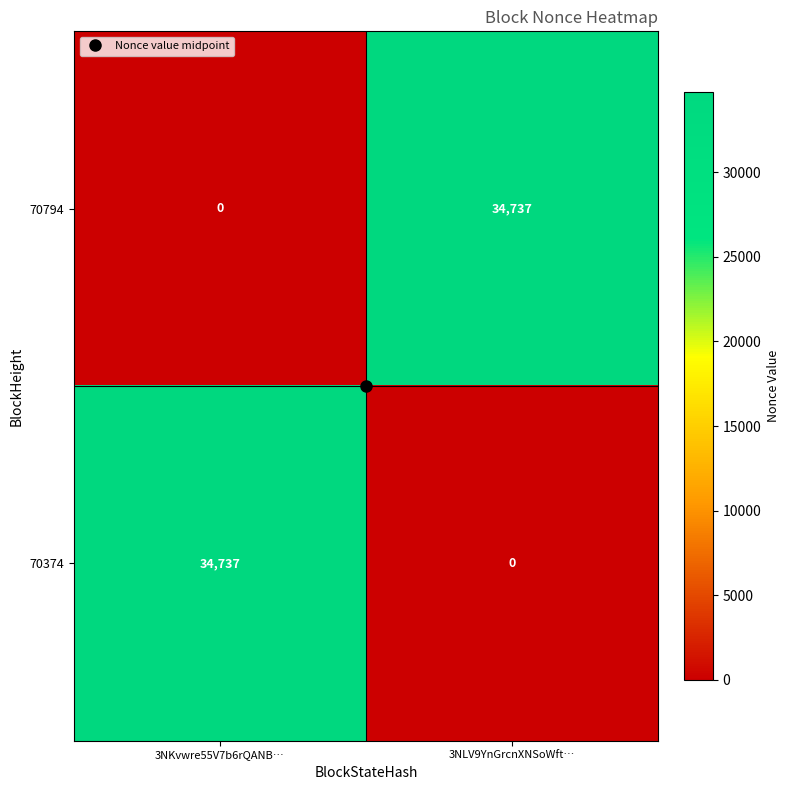

At how many categories does at least one series exceed 8346?

2